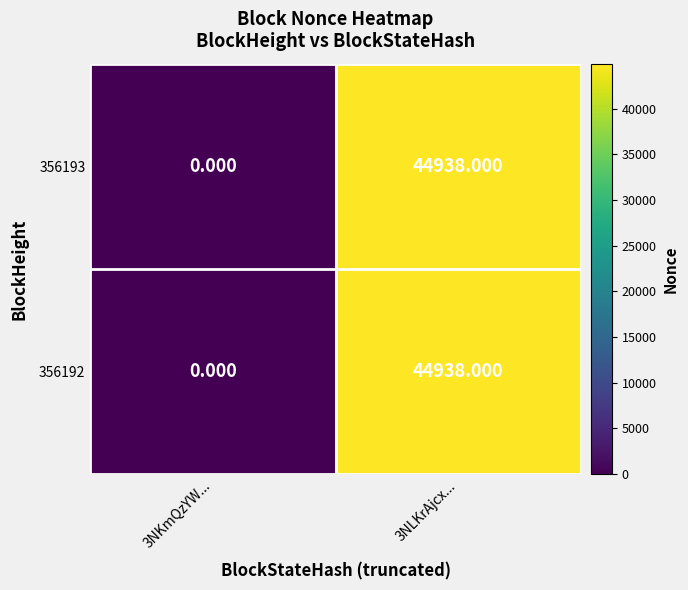

Is the value of 356193 at 3NLKrAjcx... greater than the value of 356192 at 3NKmQzYW...?

Yes